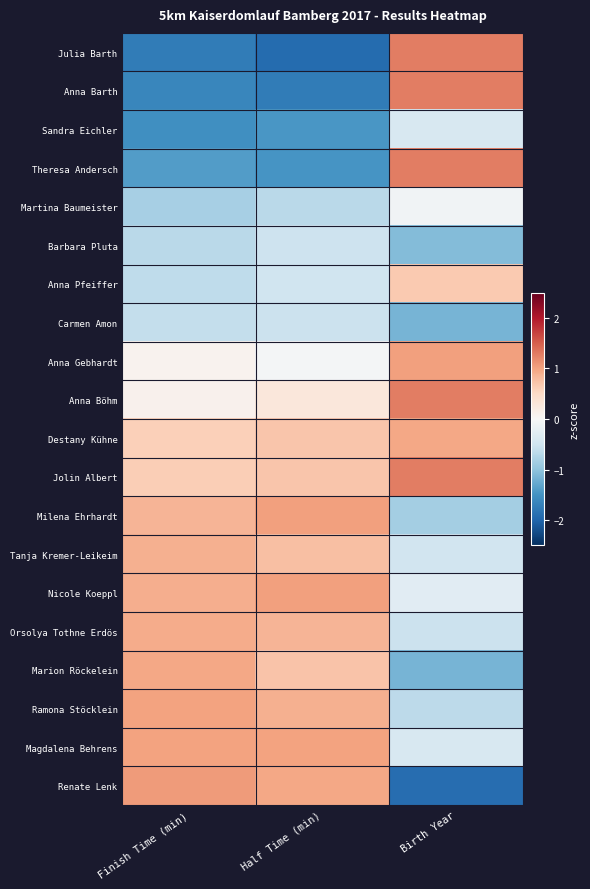

Rank the series at Half Time (min) from highest to lowest value.

Milena Ehrhardt, Nicole Koeppl, Magdalena Behrens, Renate Lenk, Ramona Stöcklein, Orsolya Tothne Erdös, Tanja Kremer-Leikeim, Marion Röckelein, Destany Kühne, Jolin Albert, Anna Böhm, Anna Gebhardt, Anna Pfeiffer, Barbara Pluta, Carmen Amon, Martina Baumeister, Sandra Eichler, Theresa Andersch, Anna Barth, Julia Barth